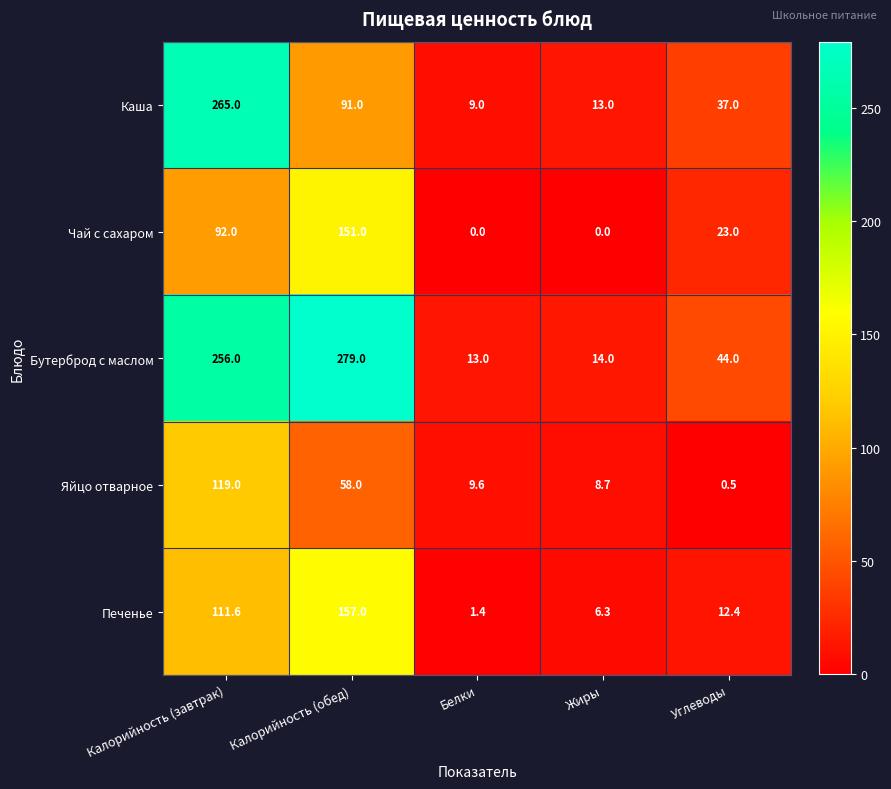

Reading right to left, extract all data points from this chart.

Каша: Углеводы=37.0	Жиры=13.0	Белки=9.0	Калорийность (обед)=91.0	Калорийность (завтрак)=265.0
Чай с сахаром: Углеводы=23.0	Жиры=0.0	Белки=0.0	Калорийность (обед)=151.0	Калорийность (завтрак)=92.0
Бутерброд с маслом: Углеводы=44.0	Жиры=14.0	Белки=13.0	Калорийность (обед)=279.0	Калорийность (завтрак)=256.0
Яйцо отварное: Углеводы=0.5	Жиры=8.7	Белки=9.6	Калорийность (обед)=58.0	Калорийность (завтрак)=119.0
Печенье: Углеводы=12.4	Жиры=6.3	Белки=1.4	Калорийность (обед)=157.0	Калорийность (завтрак)=111.6